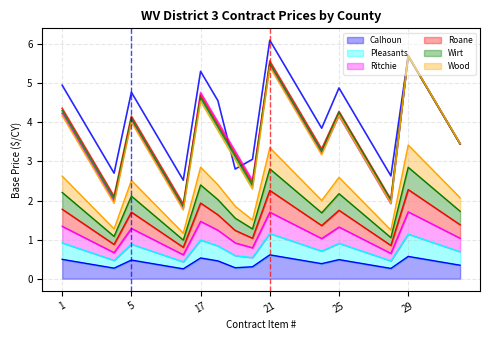

What is the maximum value shown in the chart?

5.7